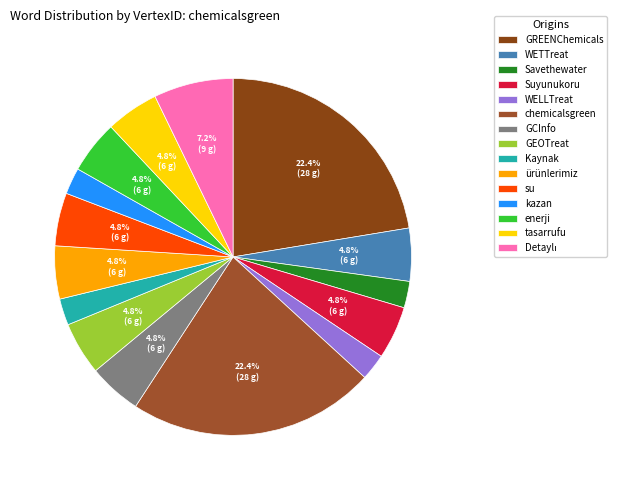

Is it true that tasarrufu is 1% of the pie?

False